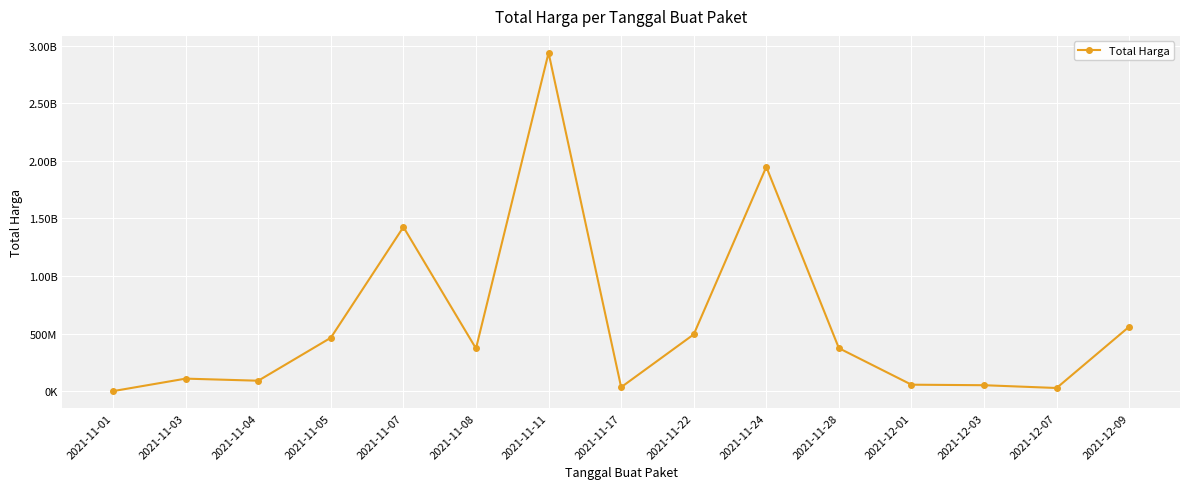

What is the minimum value shown in the chart?

333600